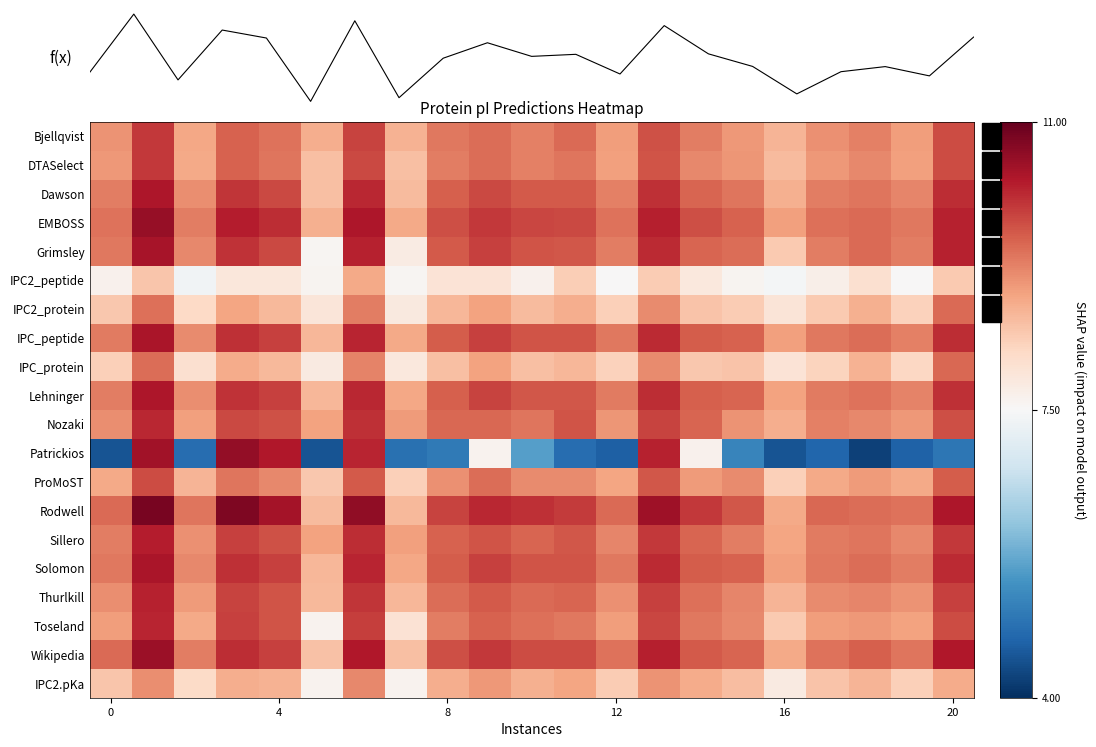

What is the average value of the Patrickios series?

6.4